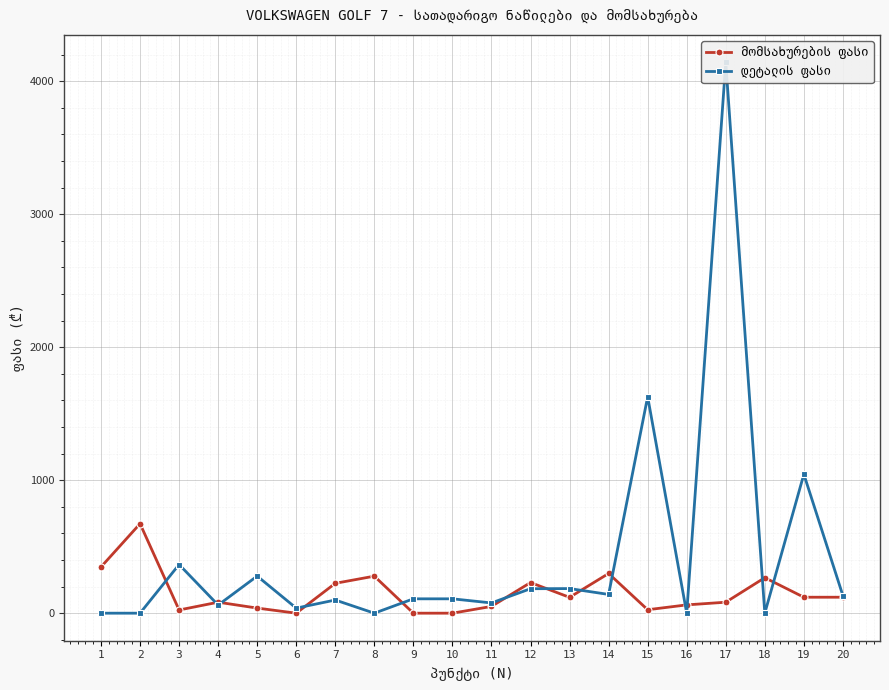

Where is the first local maximum for მომსახურების ფასი?

2